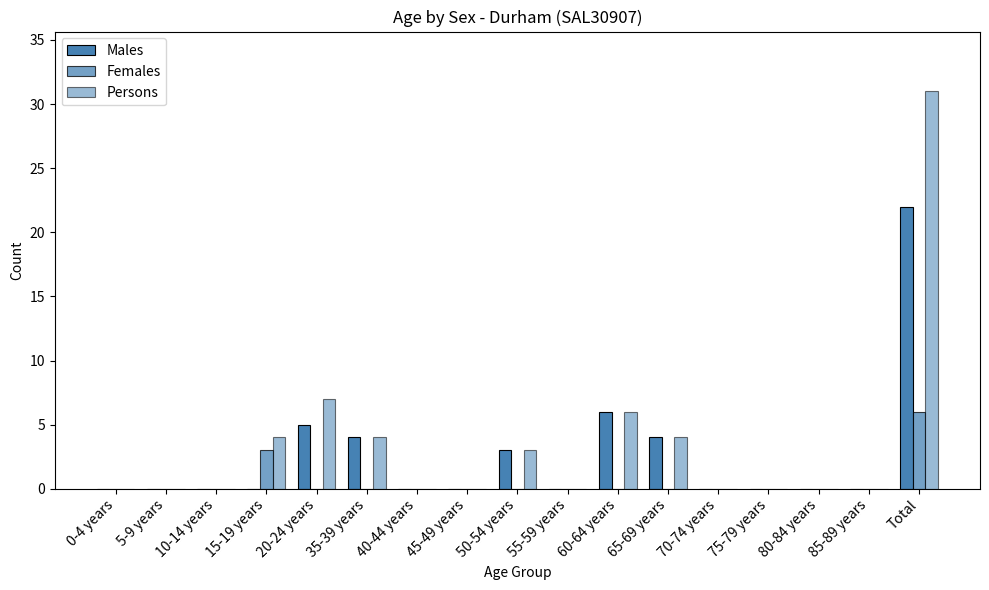

Does the chart contain stacked bars?

No